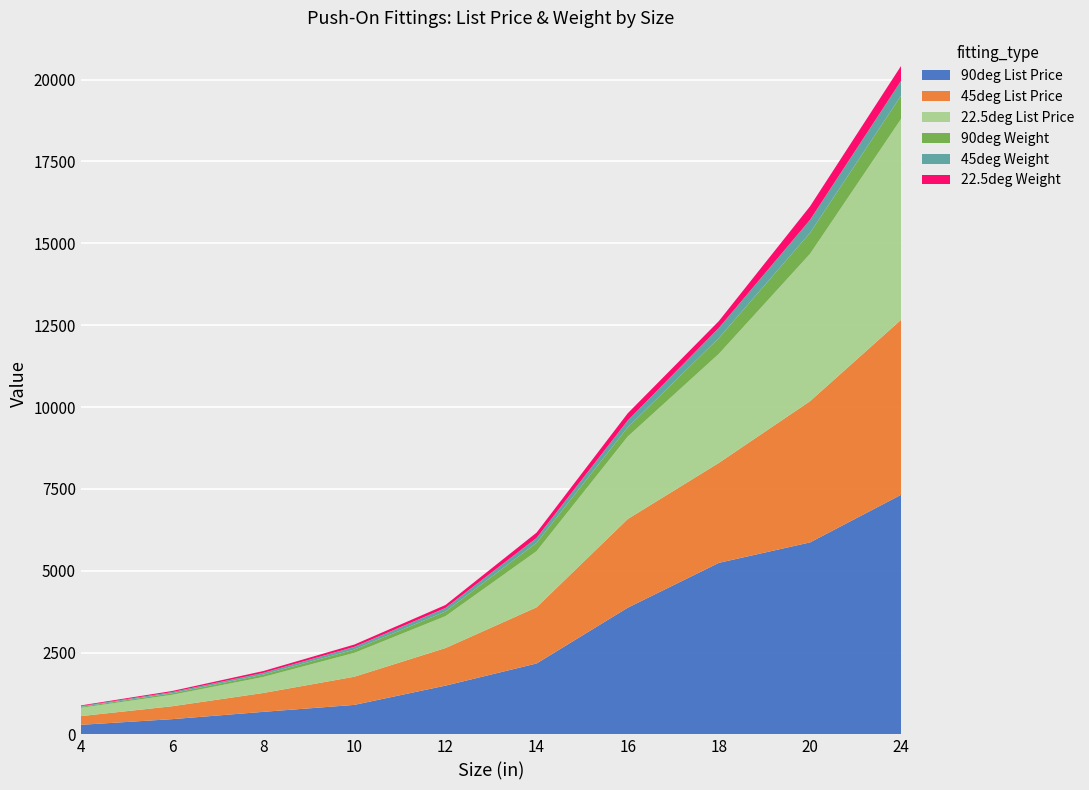

Reading right to left, extract all data points from this chart.

90deg List Price: 24=7320	20=5864	18=5240	16=3870	14=2166	12=1489	10=901	8=688	6=465	4=292
45deg List Price: 24=5347	20=4313	18=3053	16=2708	14=1716	12=1148	10=860	8=576	6=394	4=266
22.5deg List Price: 24=6137	20=4502	18=3333	16=2521	14=1716	12=975	10=729	8=490	6=350	4=254
90deg Weight: 24=710	20=640	18=482	16=280	14=254	12=140	10=100	8=71	6=44	4=28
45deg Weight: 24=455	20=397	18=309	16=210	14=150	12=110	10=84	8=54	6=38	4=23
22.5deg Weight: 24=455	20=414	18=209	16=220	14=162	12=90	10=70	8=55	6=34	4=22